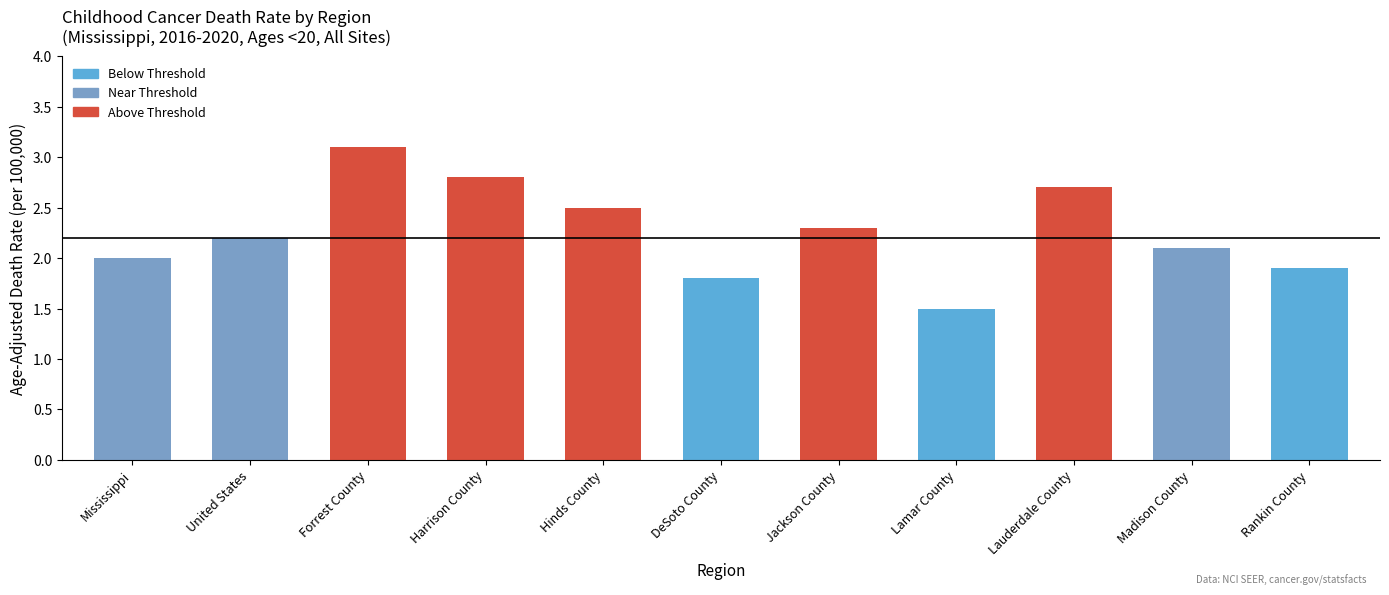

What is the sum of all values?

24.9